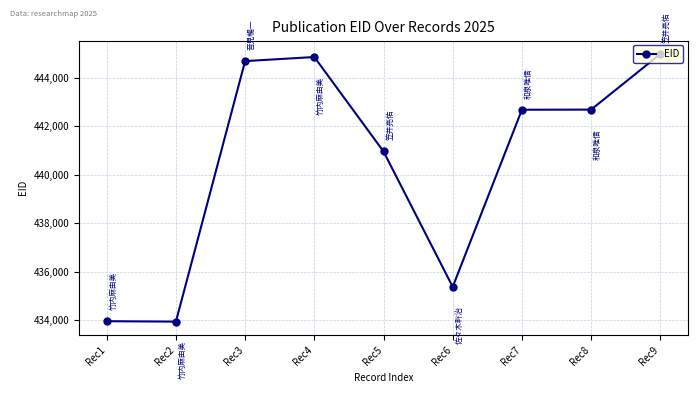

Is this an area chart (filled region under the line)?

No